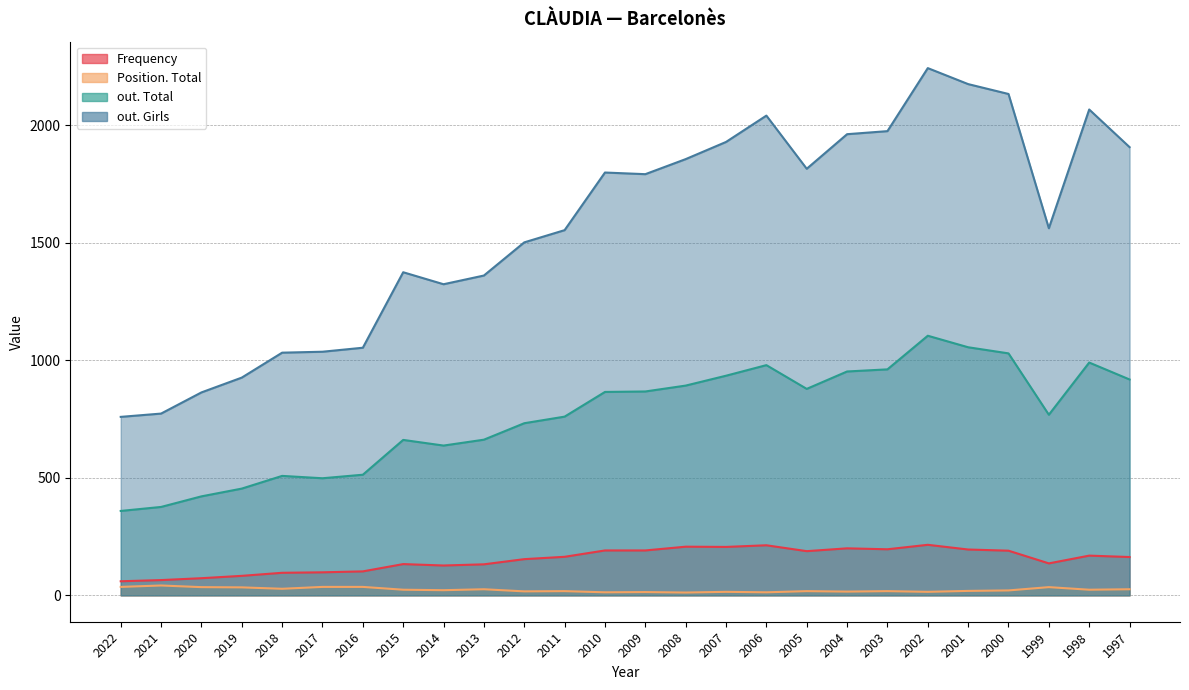

Reading right to left, extract all data points from this chart.

Frequency: 1997=163	1998=169	1999=136	2000=190	2001=195	2002=215	2003=196	2004=200	2005=188	2006=213	2007=206	2008=207	2009=191	2010=191	2011=164	2012=154	2013=132	2014=127	2015=133	2016=102	2017=98	2018=96	2019=83	2020=73	2021=65	2022=60
Position. Total: 1997=26	1998=24	1999=35	2000=21	2001=19	2002=15	2003=18	2004=16	2005=18	2006=13	2007=15	2008=12	2009=14	2010=13	2011=18	2012=17	2013=26	2014=22	2015=24	2016=36	2017=36	2018=28	2019=34	2020=35	2021=42	2022=36
out. Total: 1997=918	1998=990	1999=768	2000=1029	2001=1055	2002=1104	2003=961	2004=952	2005=878	2006=979	2007=934	2008=892	2009=867	2010=865	2011=760	2012=732	2013=662	2014=637	2015=661	2016=513	2017=498	2018=508	2019=454	2020=421	2021=376	2022=359
out. Girls: 1997=1906	1998=2066	1999=1561	2000=2132	2001=2174	2002=2242	2003=1974	2004=1961	2005=1814	2006=2040	2007=1928	2008=1855	2009=1791	2010=1798	2011=1553	2012=1501	2013=1360	2014=1323	2015=1374	2016=1053	2017=1036	2018=1032	2019=926	2020=863	2021=773	2022=759